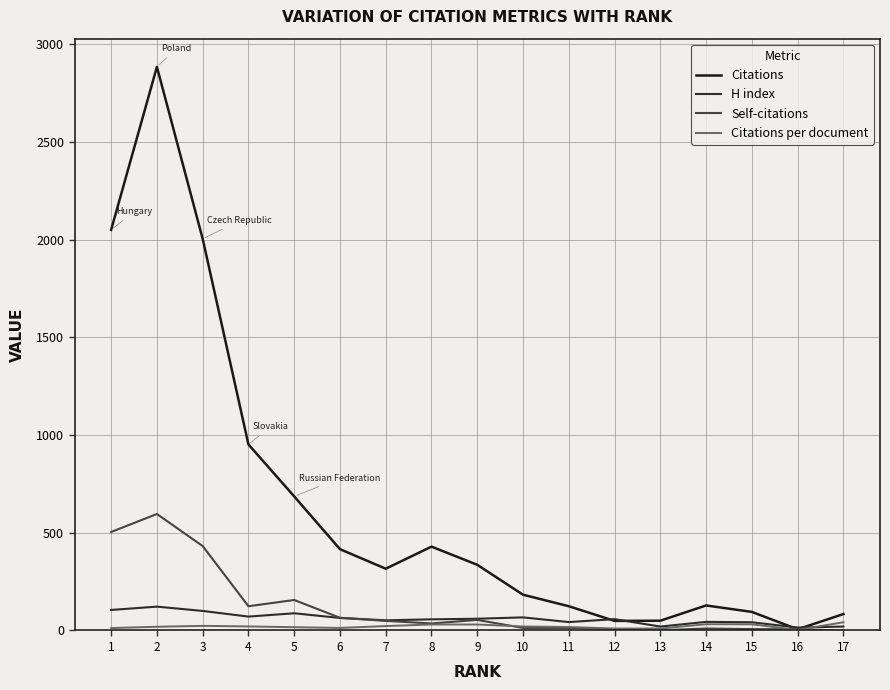

In H index, how many points are lower than both neighbors (excluding endpoints)?

5